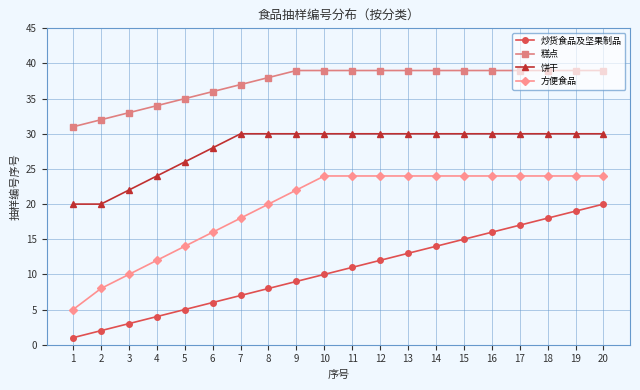

Reading left to right, what are all the values shown in this chart?

炒货食品及坚果制品: 1	2	3	4	5	6	7	8	9	10	11	12	13	14	15	16	17	18	19	20
糕点: 31	32	33	34	35	36	37	38	39	39	39	39	39	39	39	39	39	39	39	39
饼干: 20	20	22	24	26	28	30	30	30	30	30	30	30	30	30	30	30	30	30	30
方便食品: 5	8	10	12	14	16	18	20	22	24	24	24	24	24	24	24	24	24	24	24